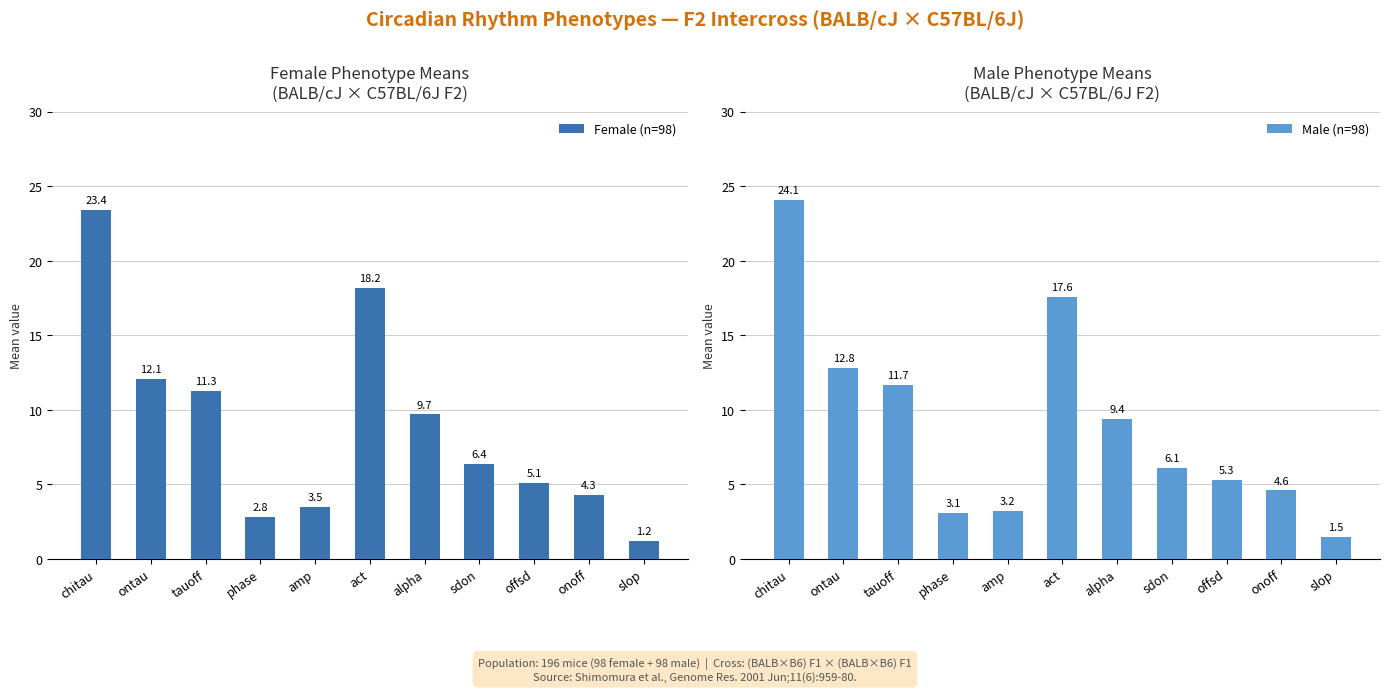

Count the number of data series in this chart.

2